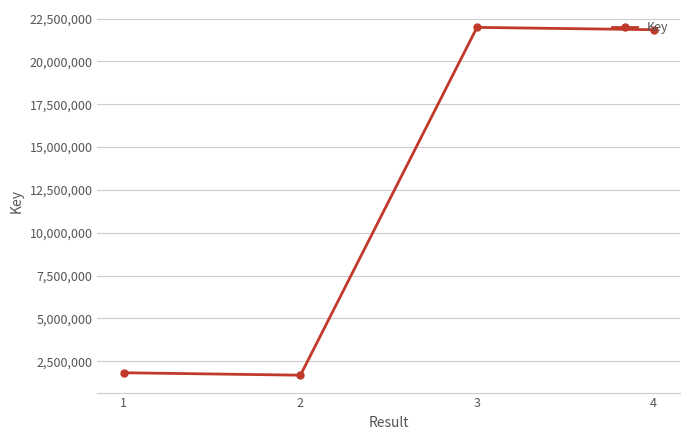

Reading left to right, extract all data points from this chart.

1823787	1681487	21985954	21850646